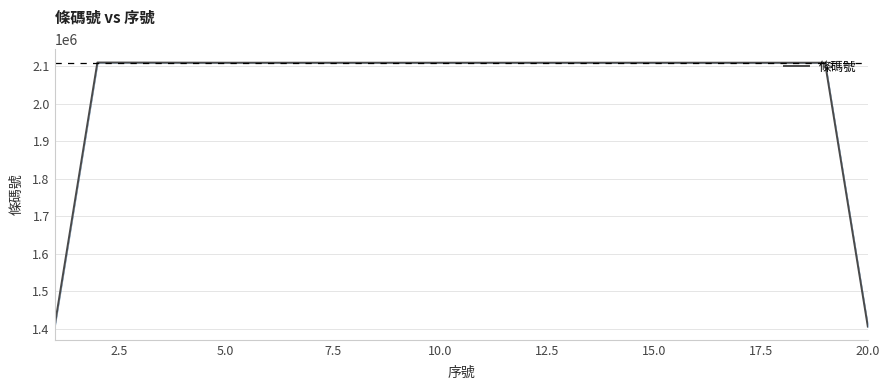

What is the minimum value for 條碼號?

1406246.3